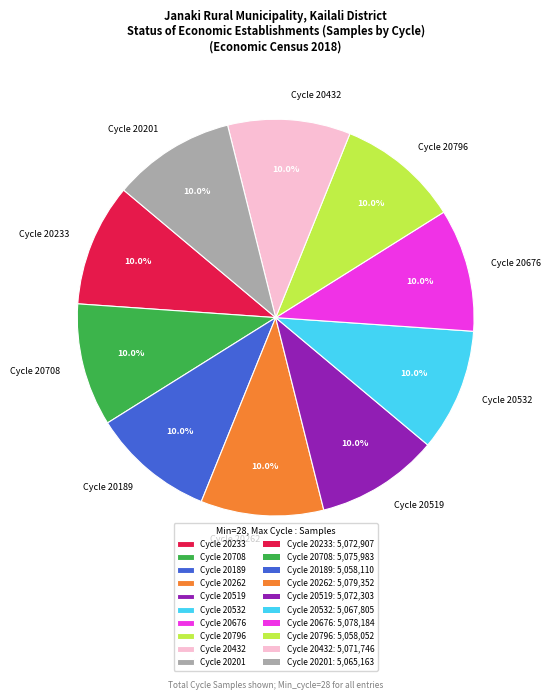

To the nearest percent, what is the average slice percentage?

10%